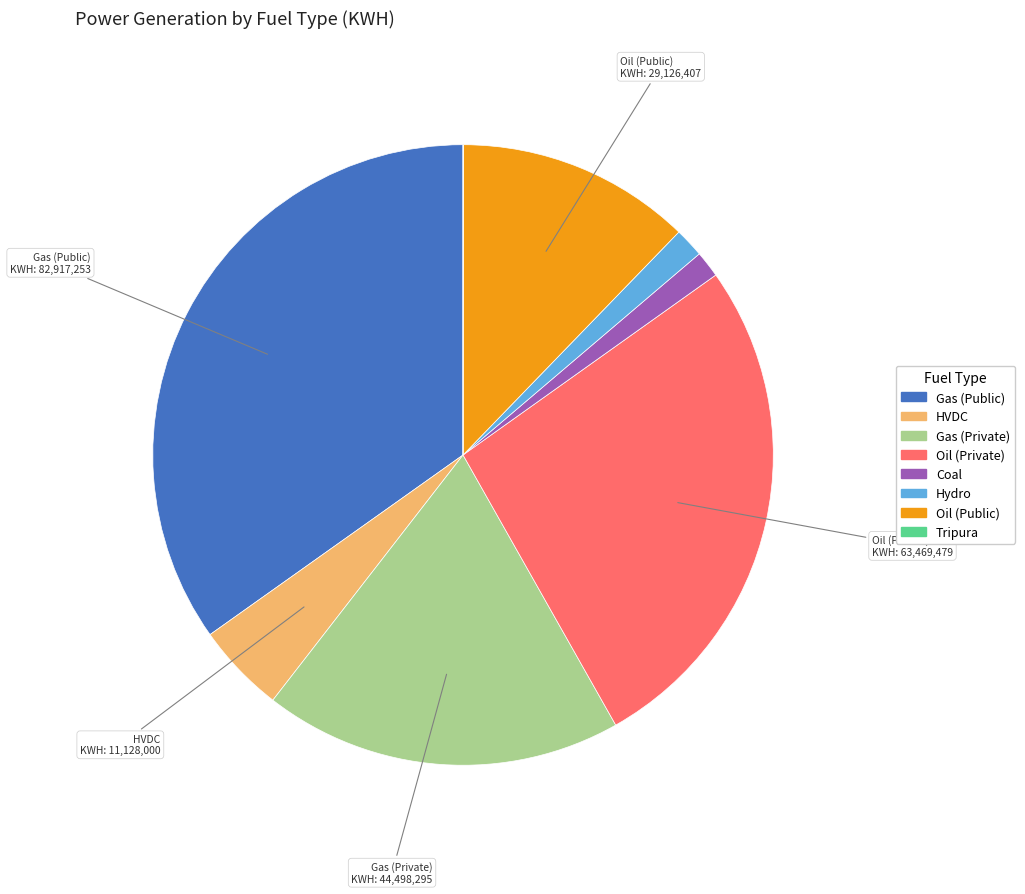

Is the sum of Oil (Public) and Coal greater than half?

No